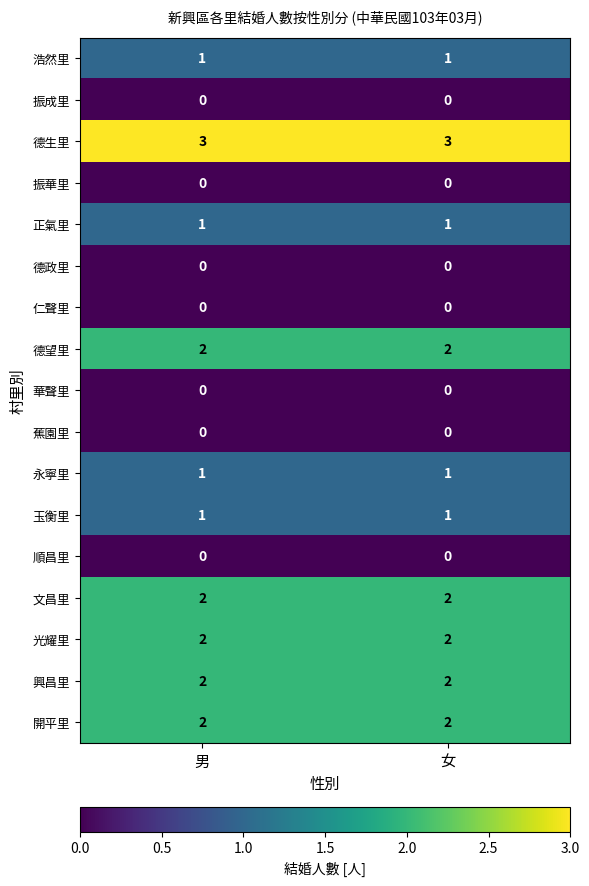

Count the number of data series in this chart.

17